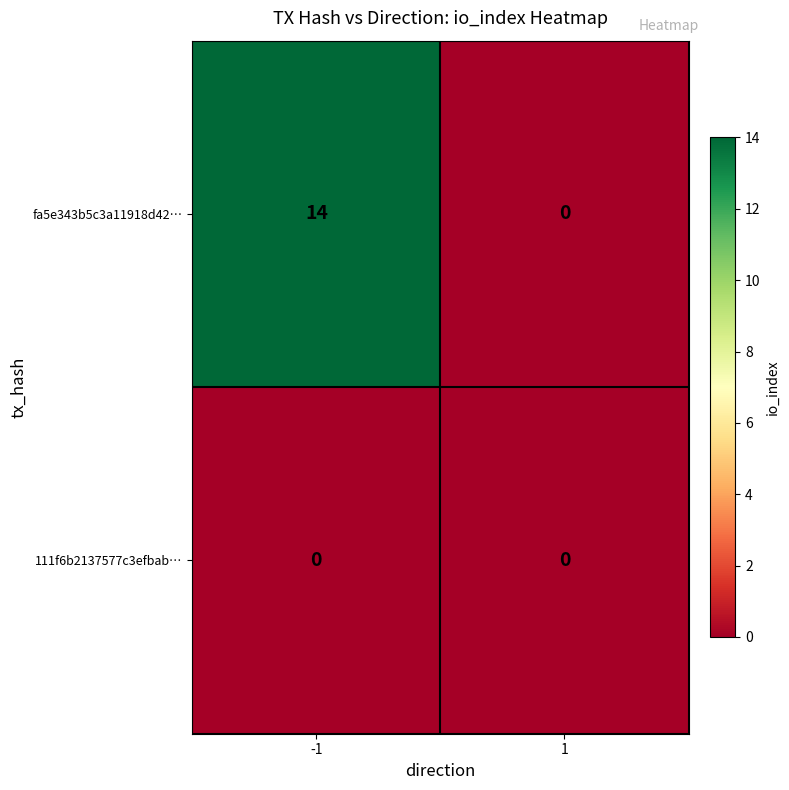

What is the total value across all series at -1?

14